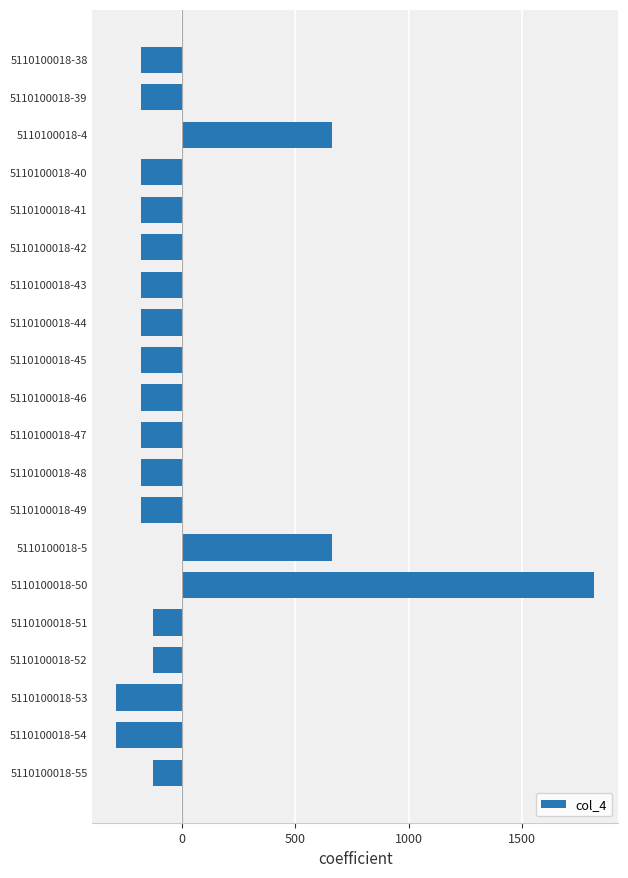

What is the label of the 2nd bar from the top?

5110100018-39